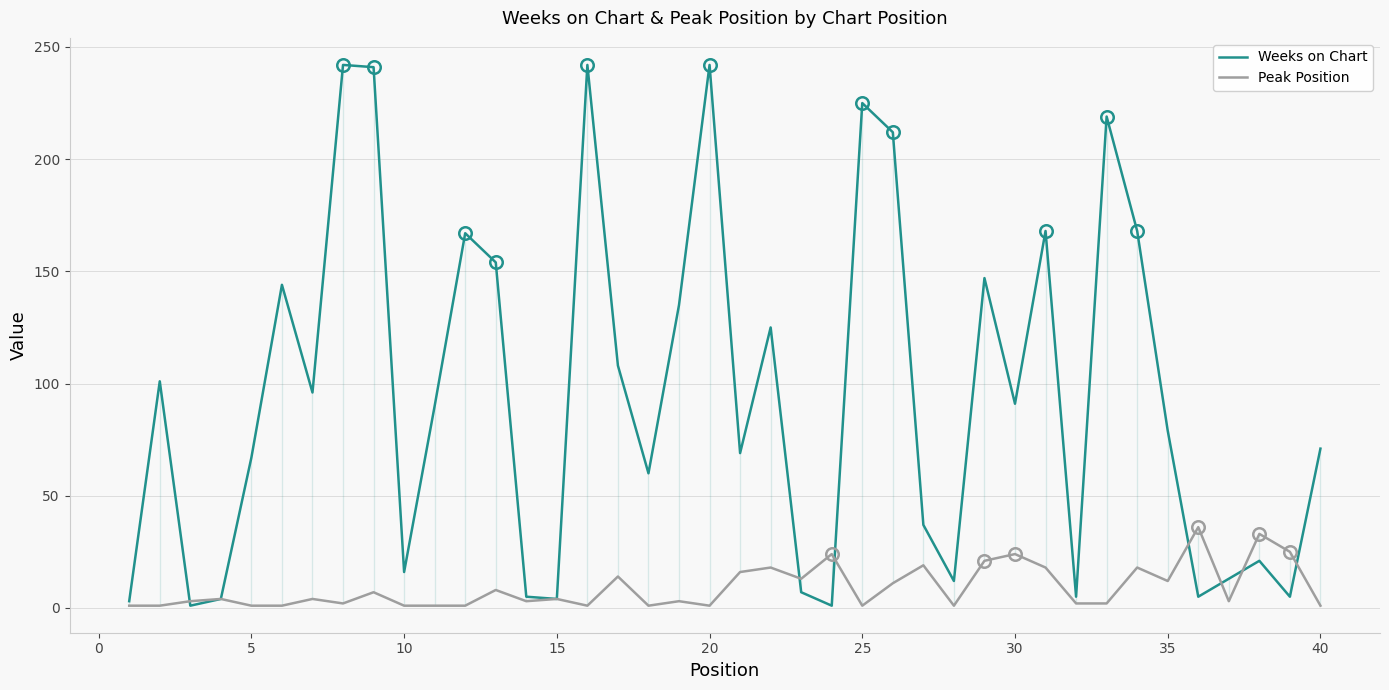

What is the maximum value for Weeks on Chart?

242